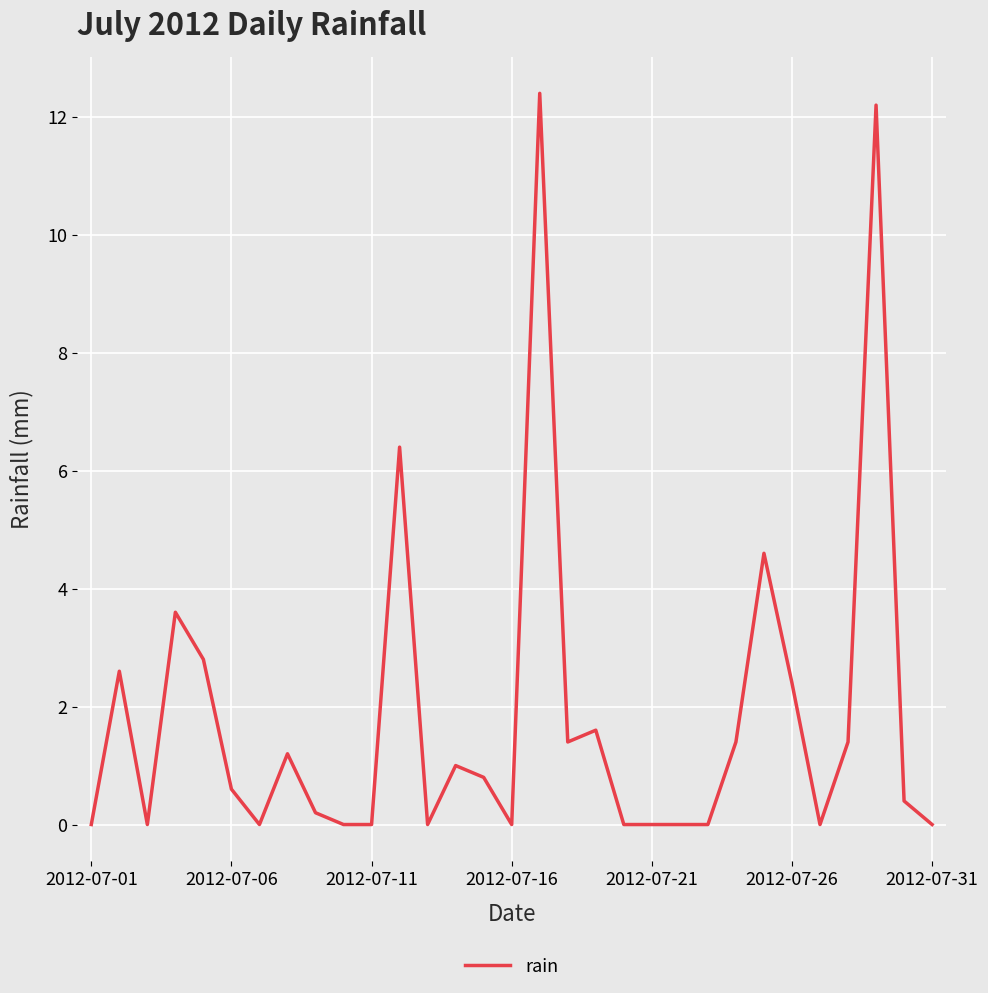

What is the maximum value shown in the chart?

12.4